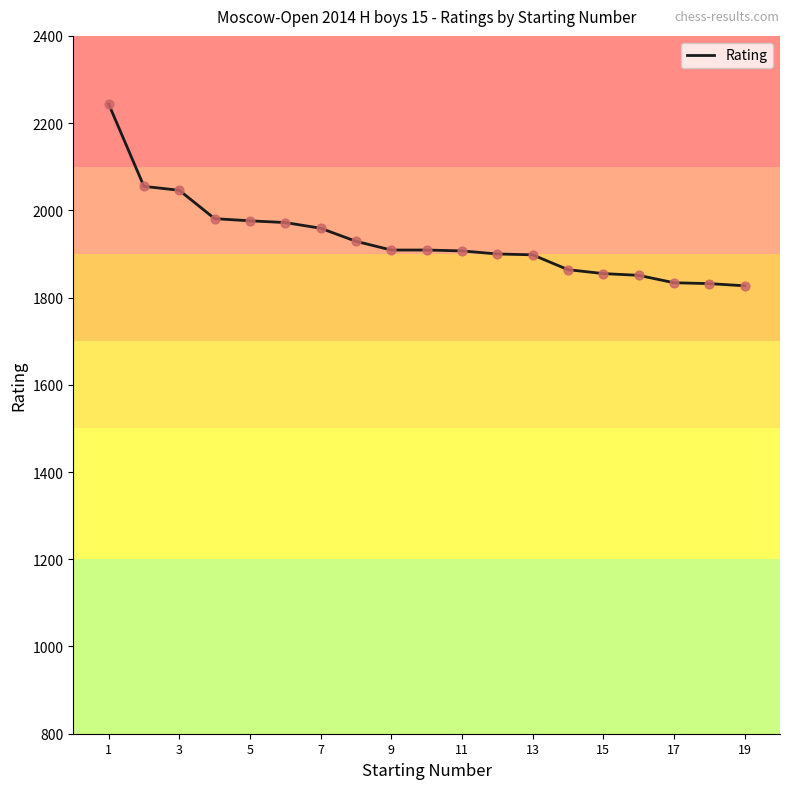

What is the minimum value shown in the chart?

1827